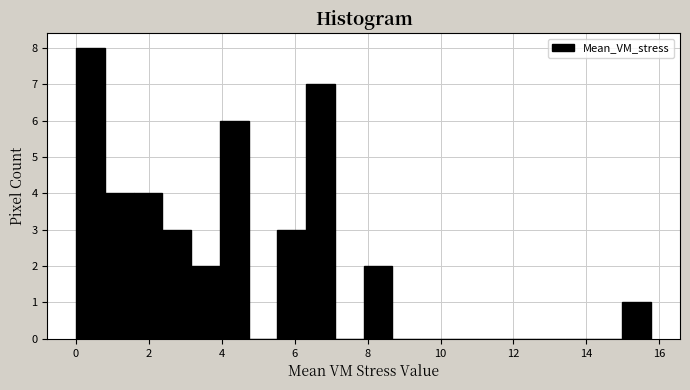

Around what value on the x-axis is the tallest bar? Give the approximate position of its centre, as read against the axis.

0.4